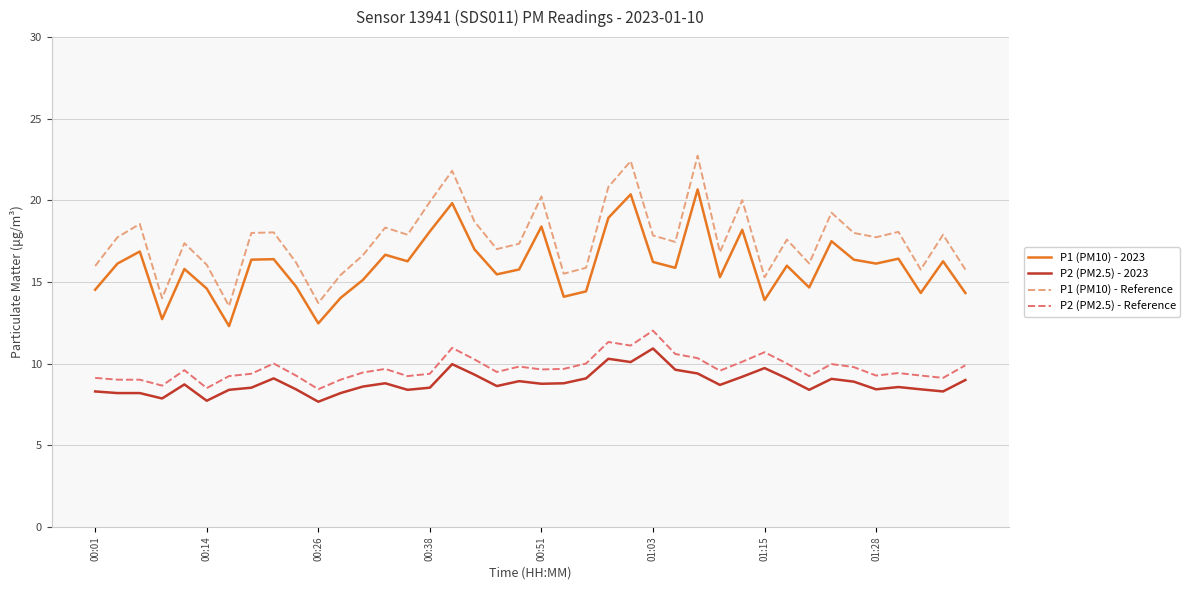

What is the difference between the maximum and minimum values in the P2 (PM2.5) - 2023 series?

3.3